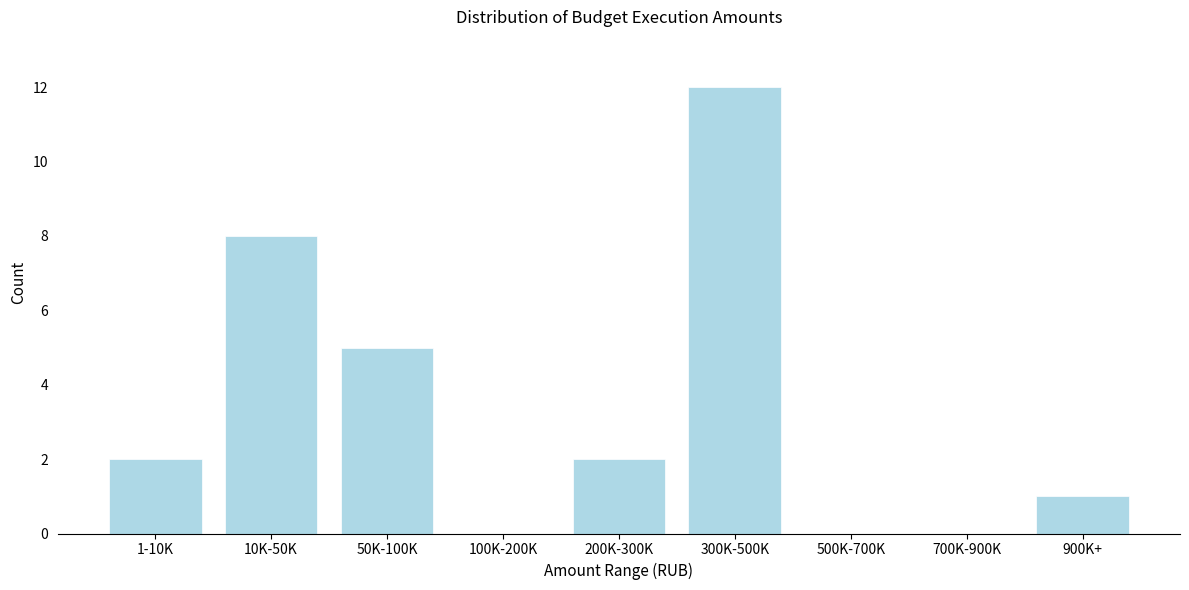

Reading left to right, what are all the values shown in this chart?

1-10K=2	10K-50K=8	50K-100K=5	100K-200K=0	200K-300K=2	300K-500K=12	500K-700K=0	700K-900K=0	900K+=1